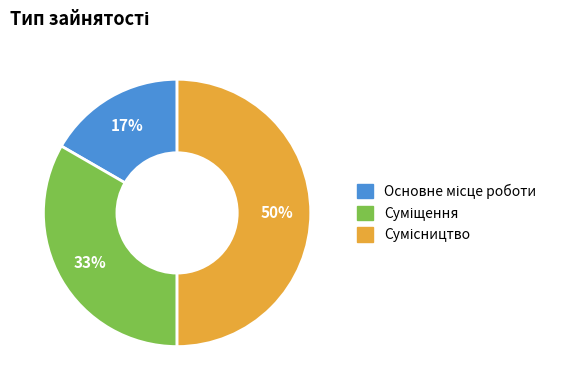

To the nearest percent, what is the average slice percentage?

33%